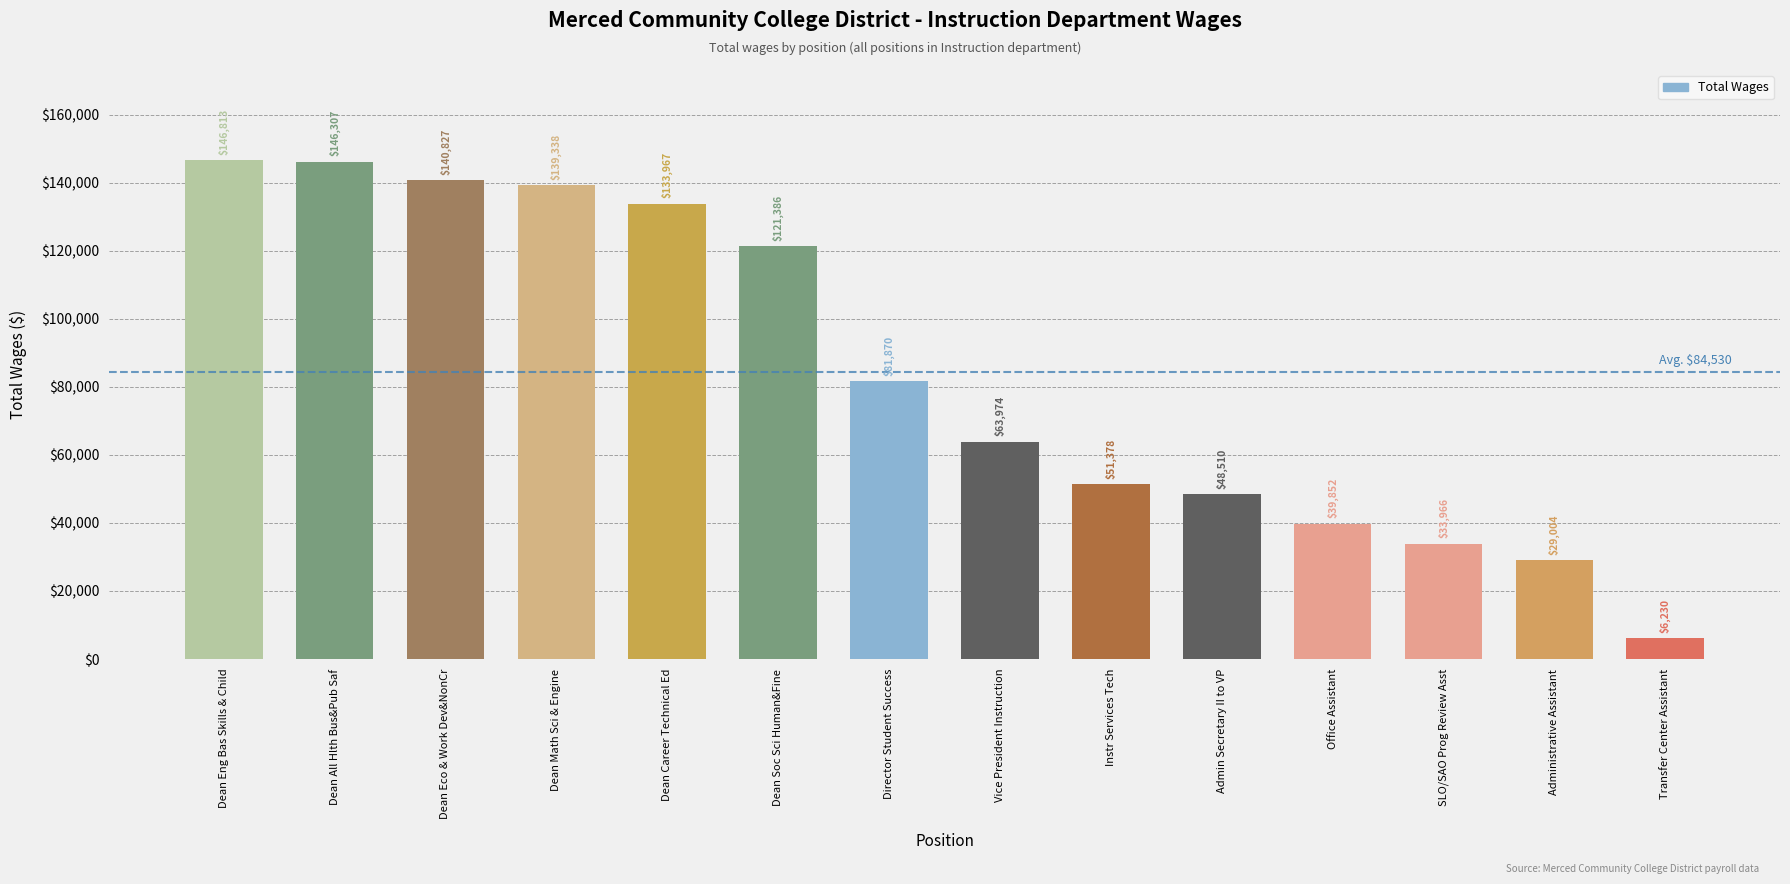

What is the change in value from Dean Eco & Work Dev&NonCr to Vice President Instruction?

-76853